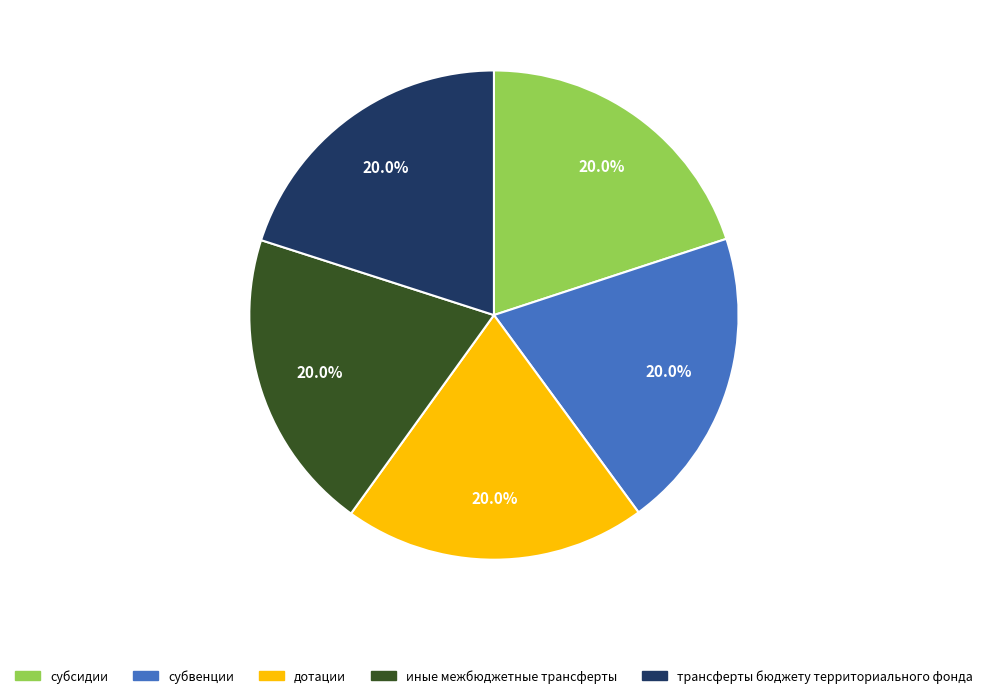

To the nearest percent, what is the average slice percentage?

20%